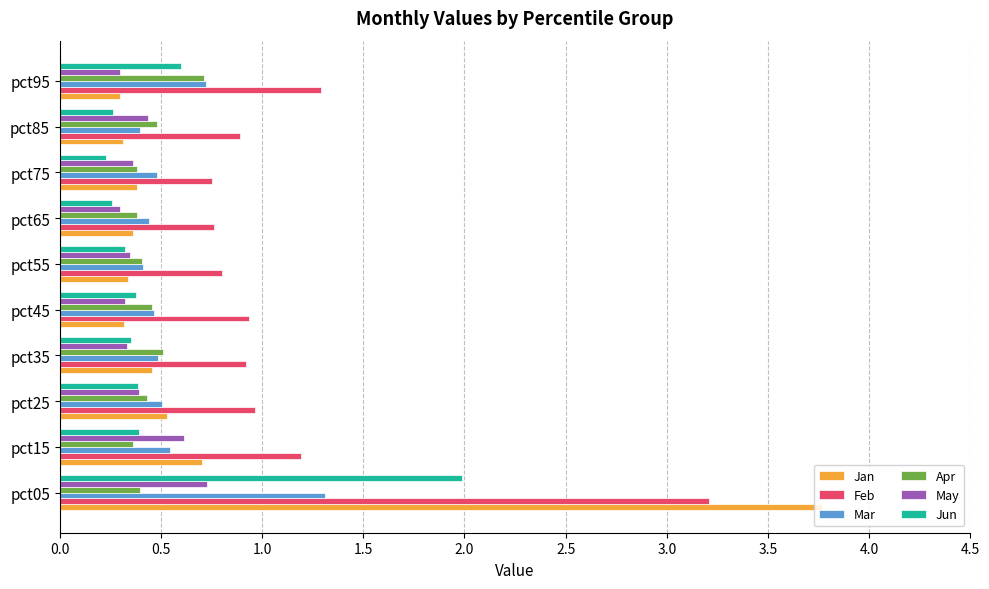

The value of Apr at pct45 is 0.5. True or false?

True